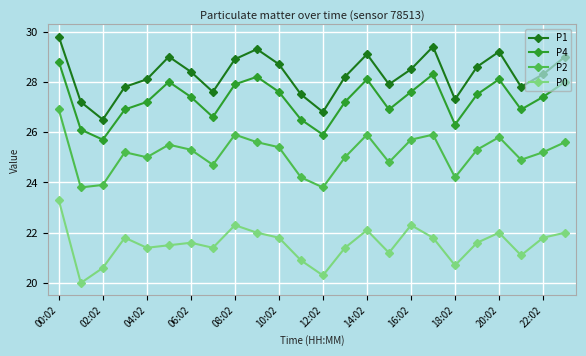

True or false: P0 and P2 intersect in this chart.

False